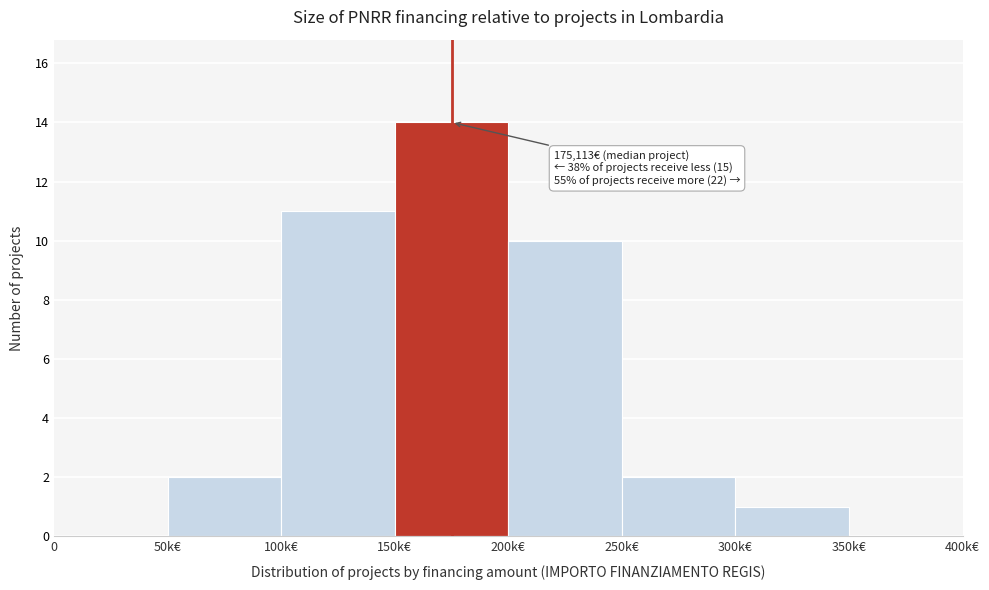

Reading right to left, extract all data points from this chart.

350k€=0	300k€=1	250k€=2	200k€=10	150k€=14	100k€=11	50k€=2	0=0